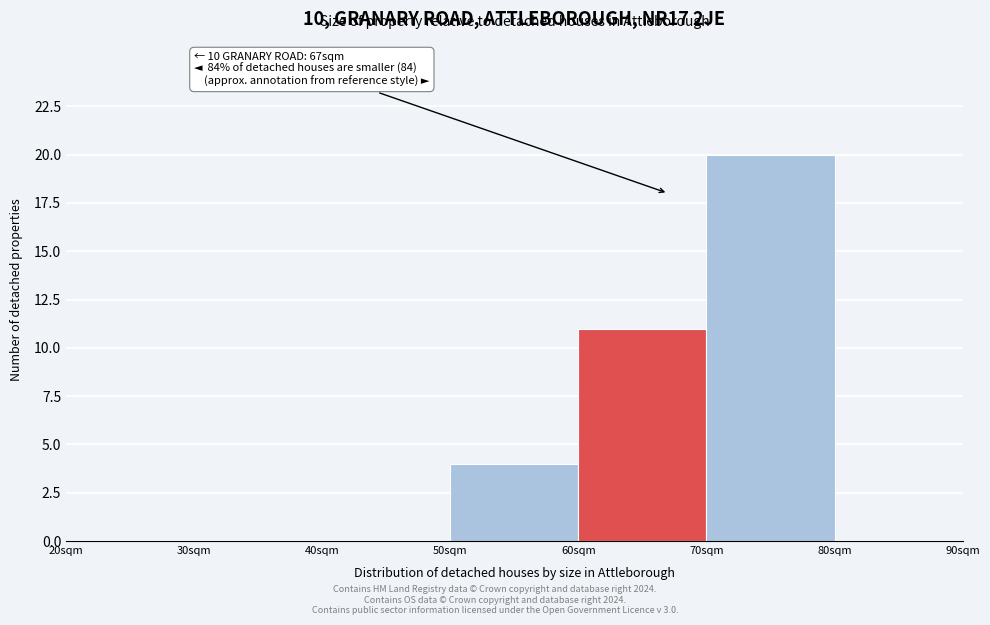

Which range on the x-axis has the tallest bar?

70 to 80